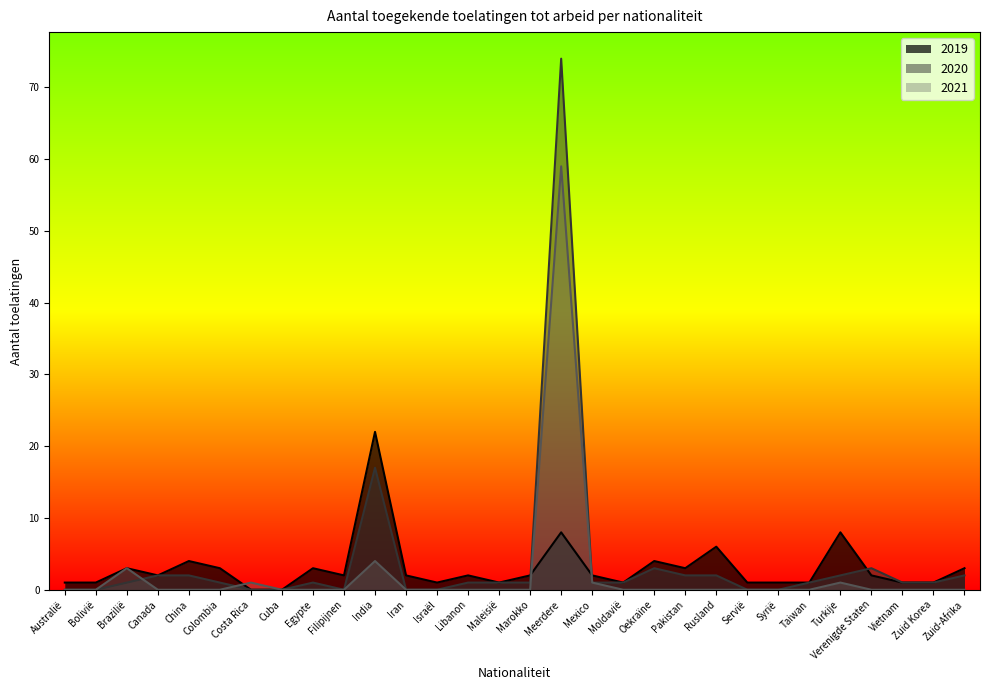

Between Marokko and Syrië, which is larger?

Marokko